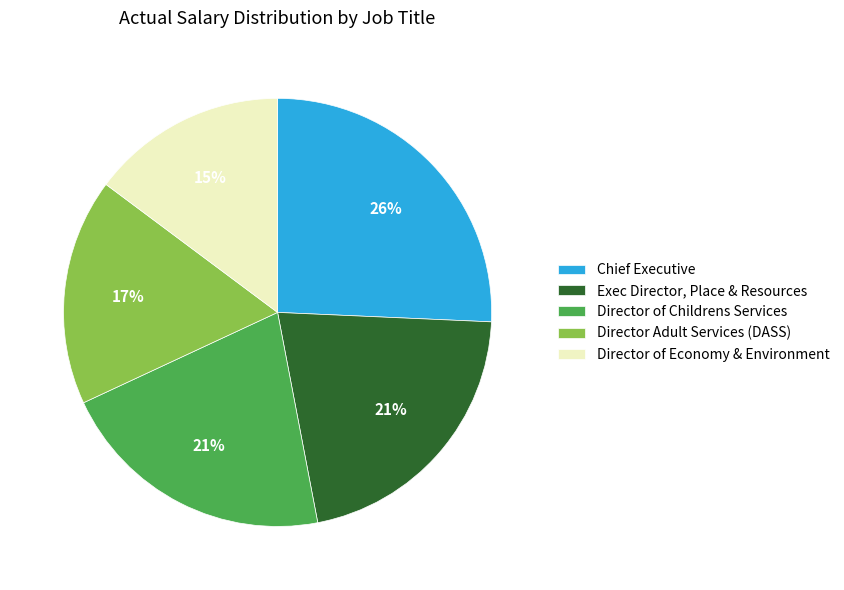

Is it true that Chief Executive is 34% of the pie?

False